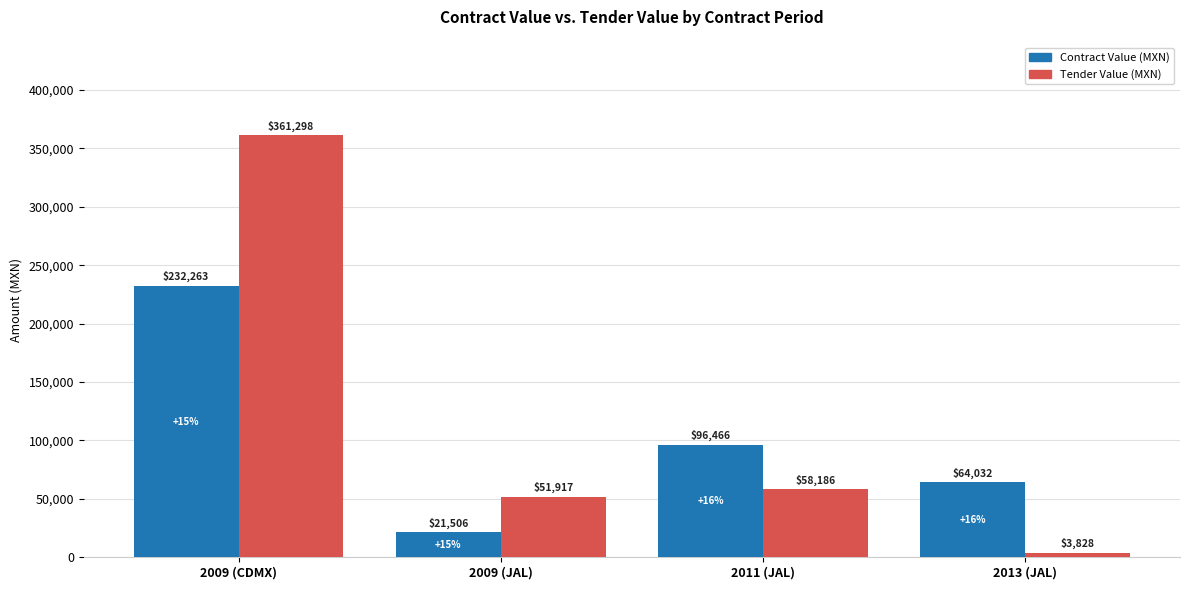

What is the spread (max minus min) of values at 2013 (JAL)?

60204.0